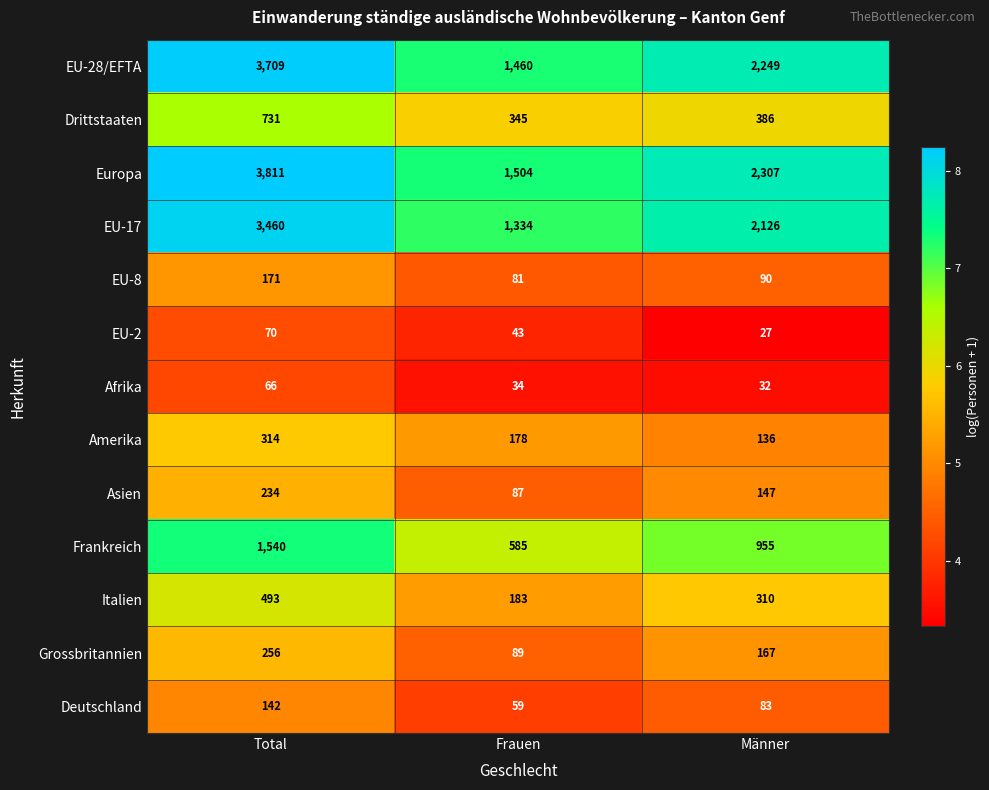

Which series changed the most between Total and Männer?

Europa